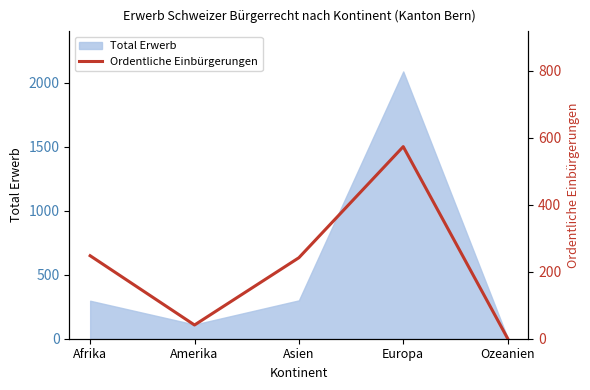

What is the maximum value for Total Erwerb?

2090